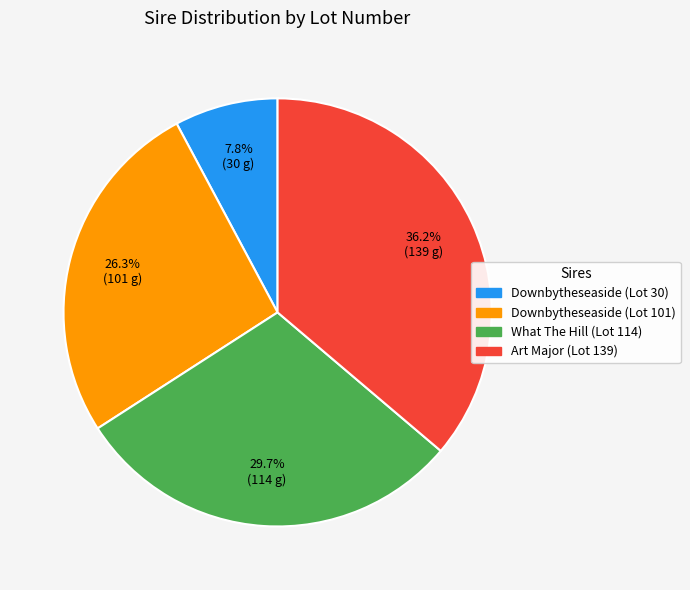

Does any single category account for the majority?

No